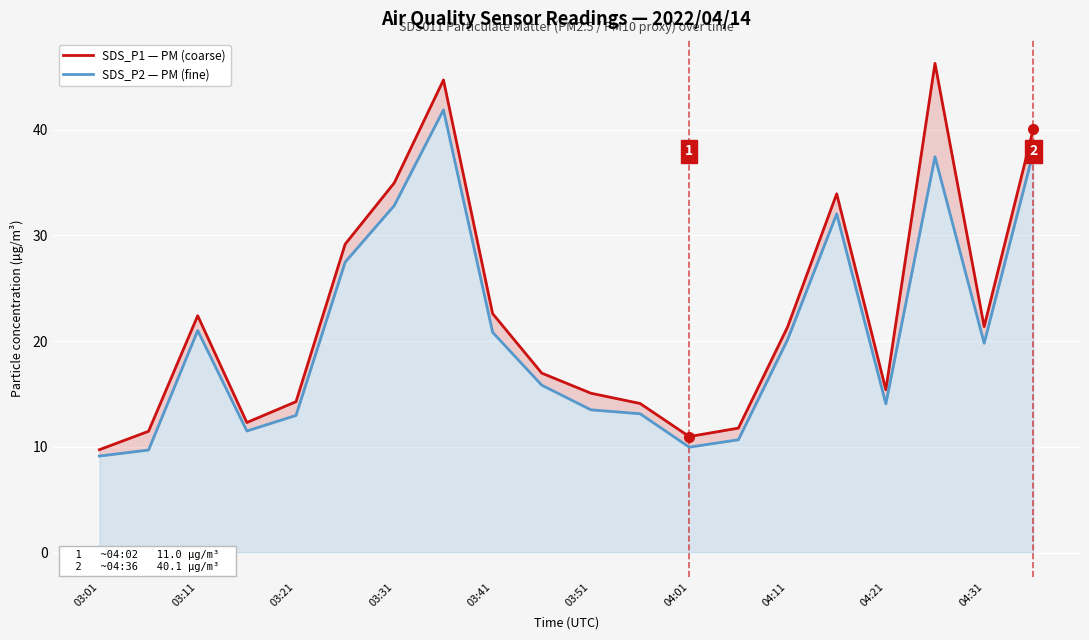

Count the number of data series in this chart.

2